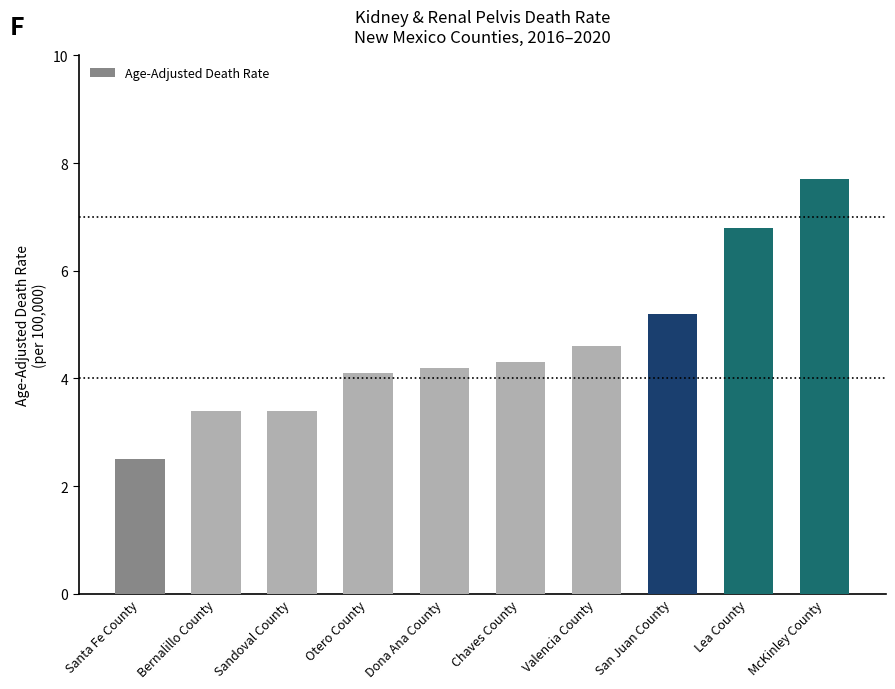

Read the value at Lea County.

6.8